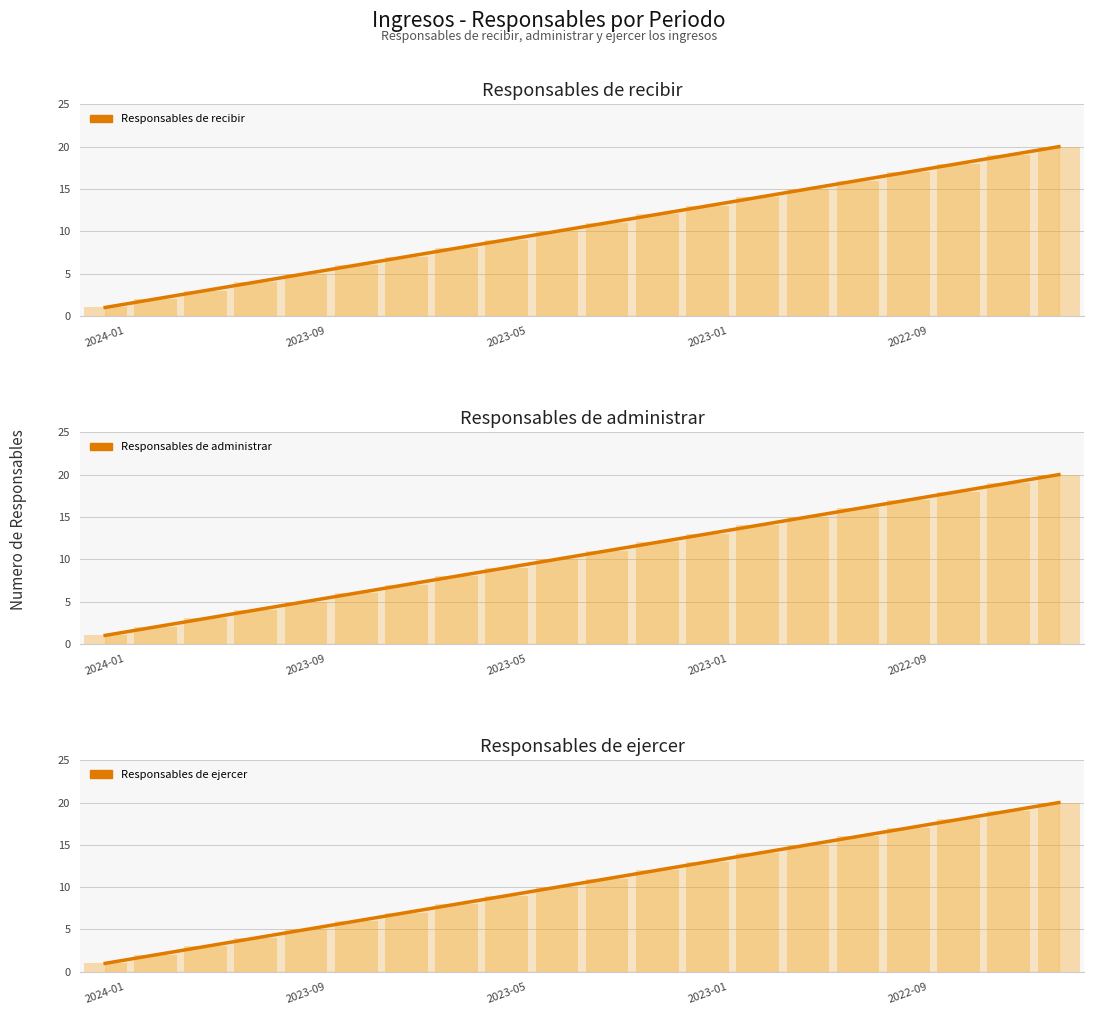

What is the total value across all series at 7?

24